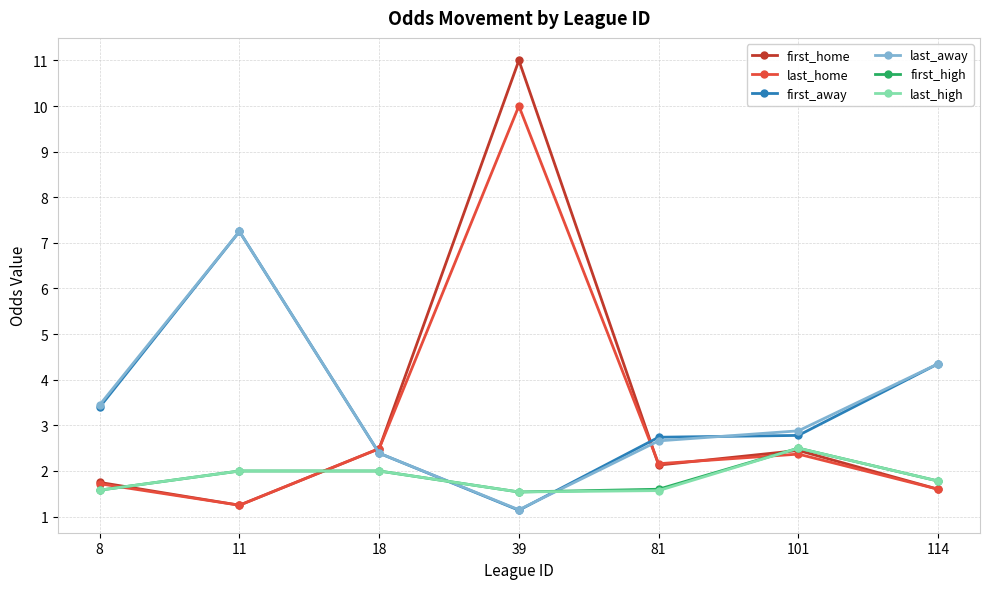

How many lines are shown in the chart?

6